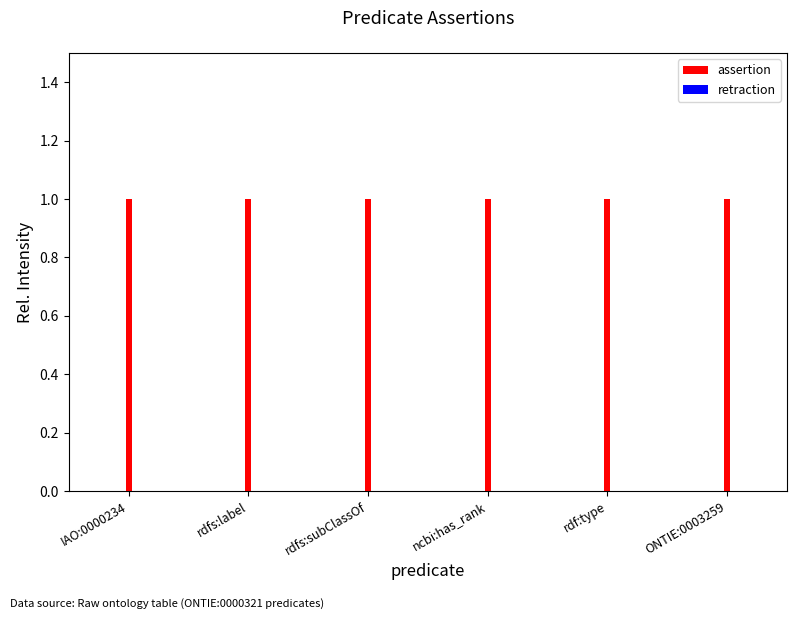

List the series in order of their overall mean, lowest first.

retraction, assertion